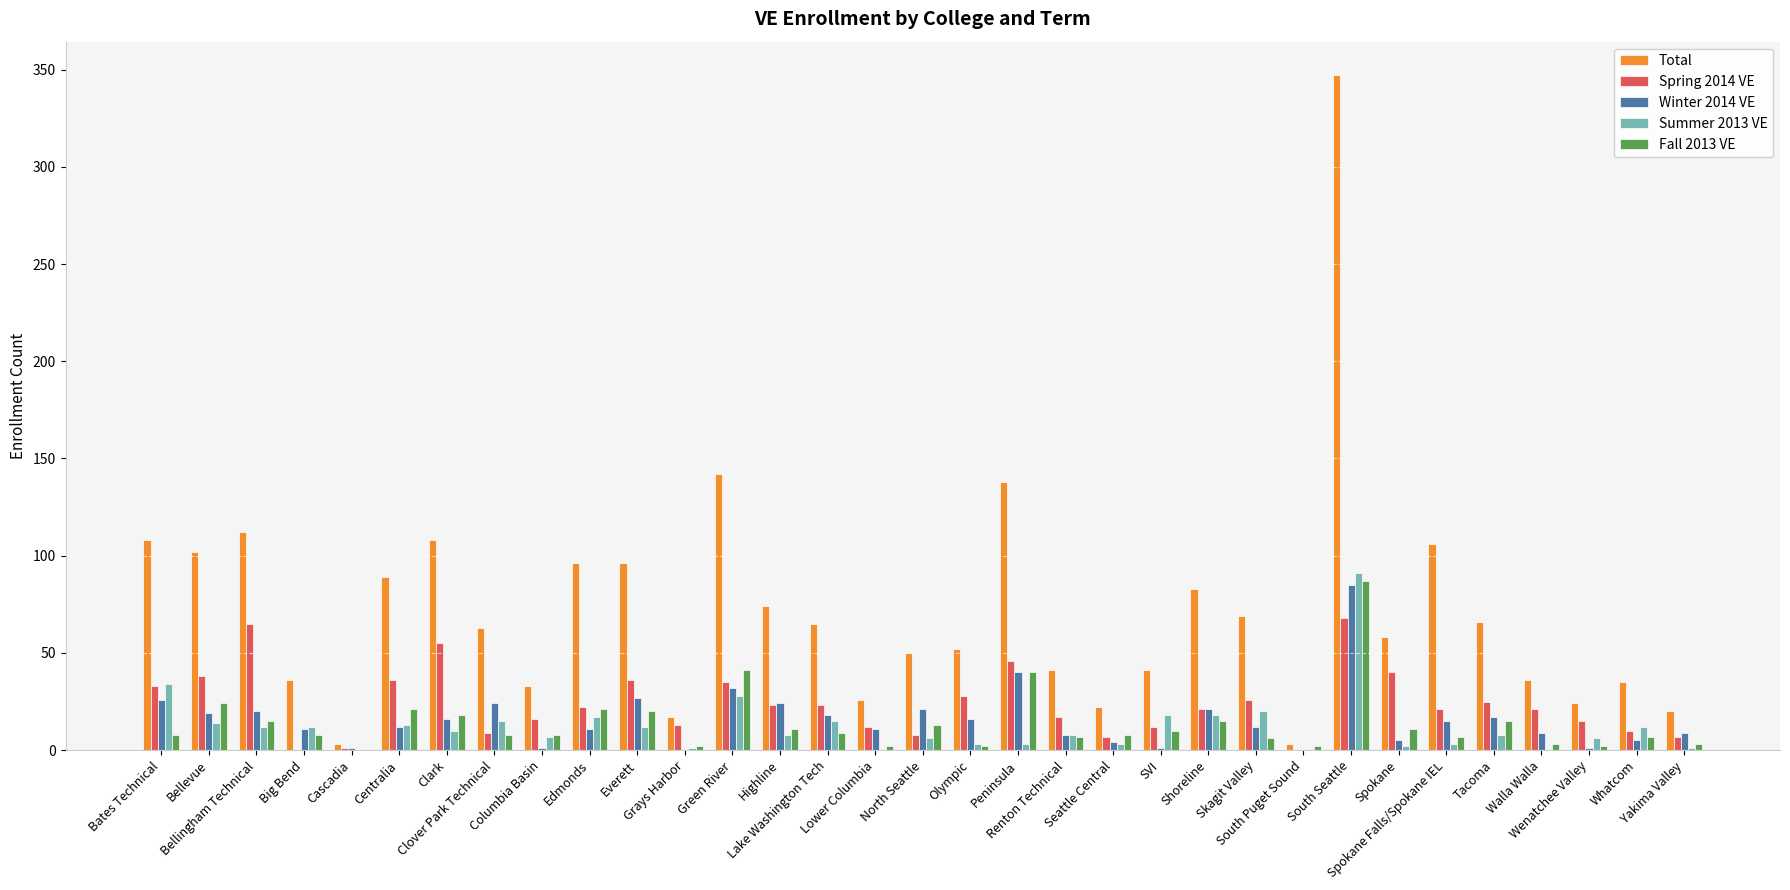

Is the value of Spring 2014 VE at Spokane greater than the value of Total at Peninsula?

No